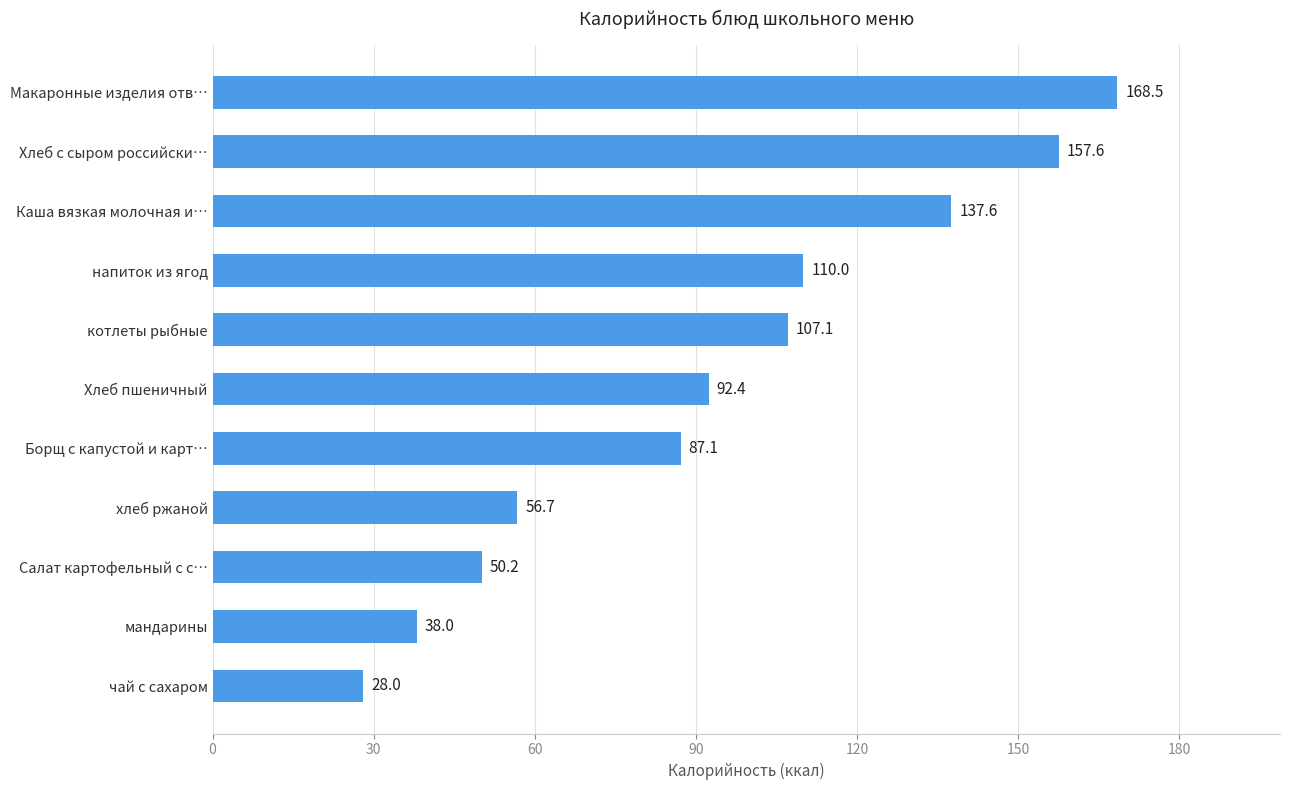

What is the difference between the maximum and minimum values?

140.5